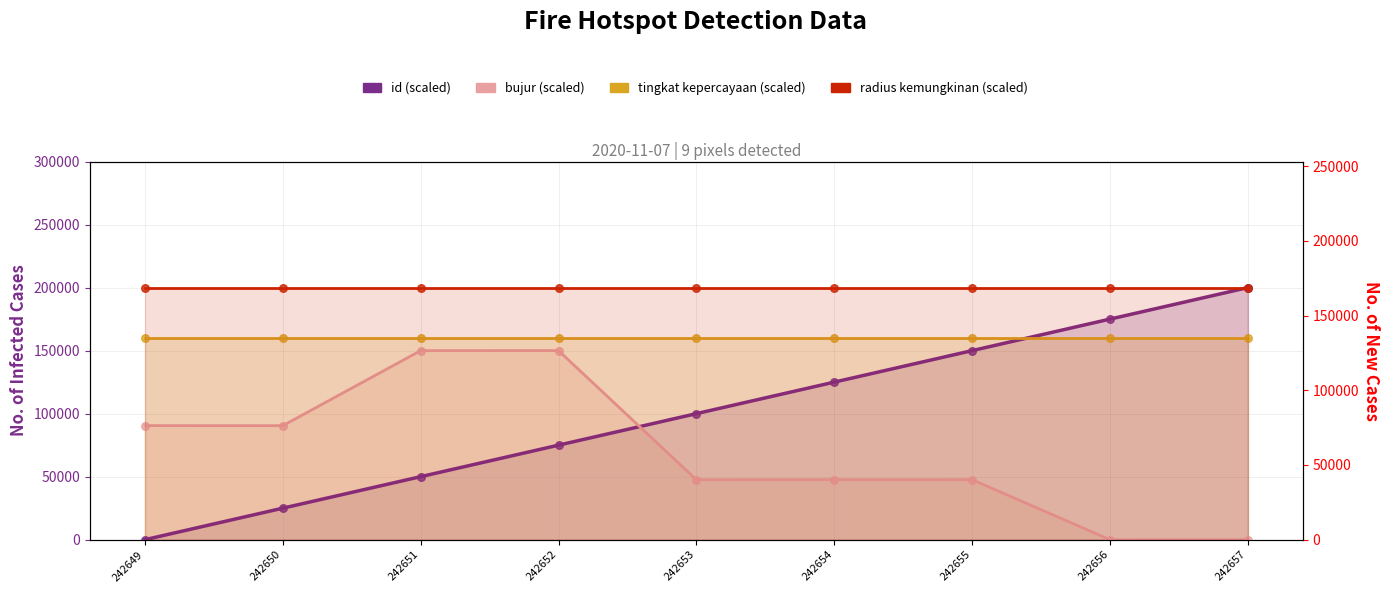

Which series has the largest total across all categories?

radius kemungkinan (scaled)